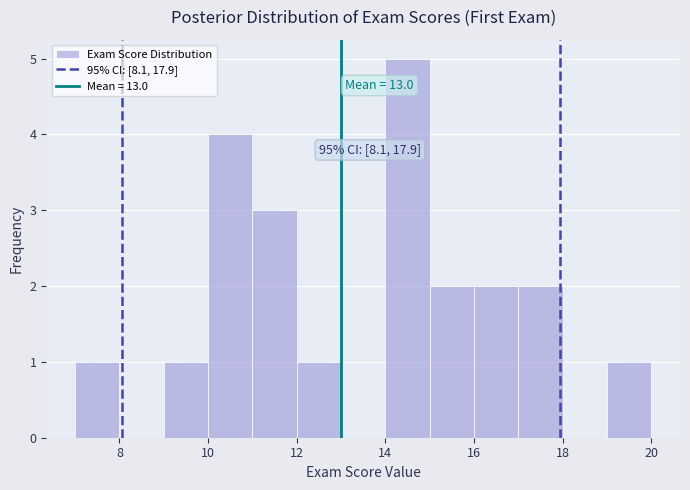

Over which range of the x-axis is the bar tallest?

14 to 15